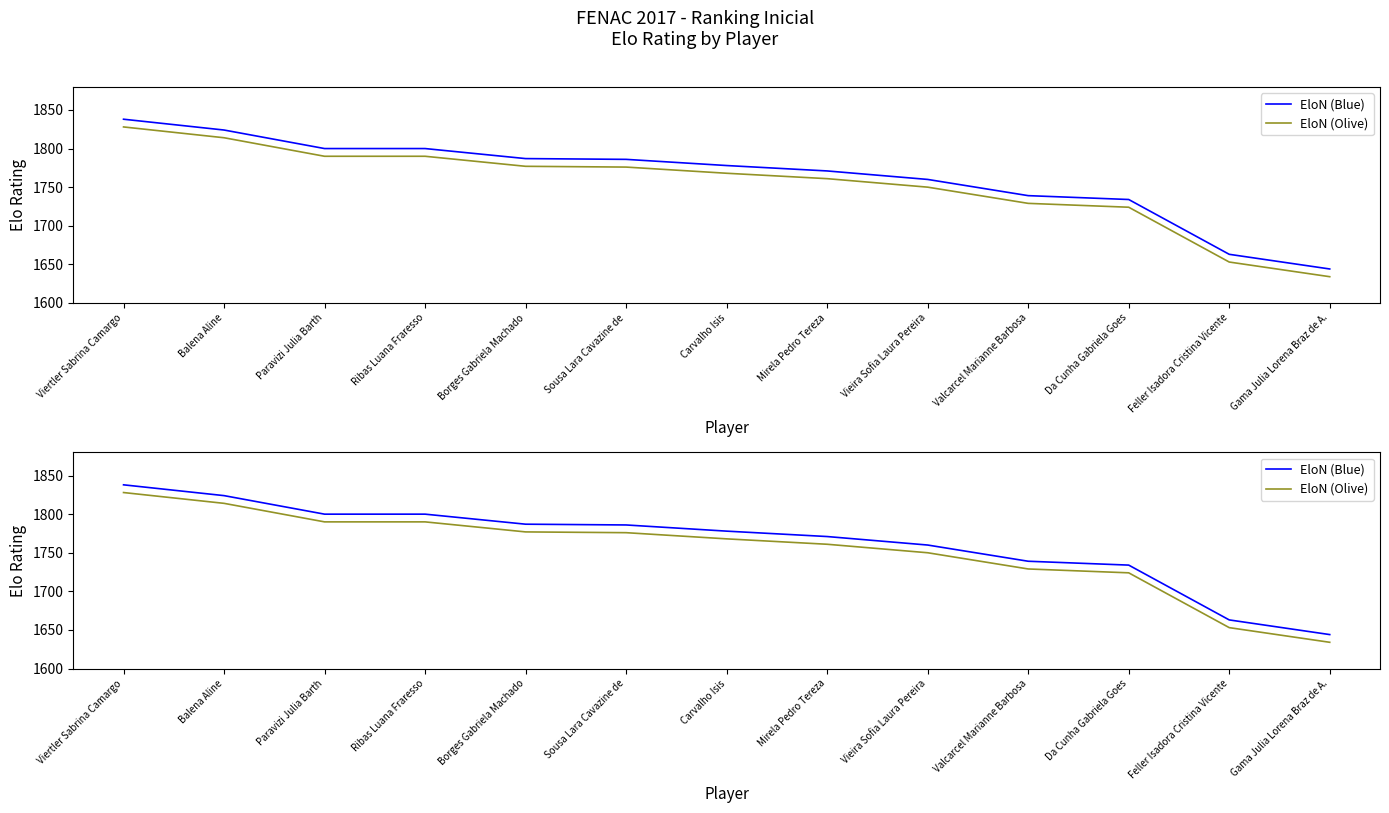

What is the difference between the highest and lowest values at Vieira Sofia Laura Pereira?

10